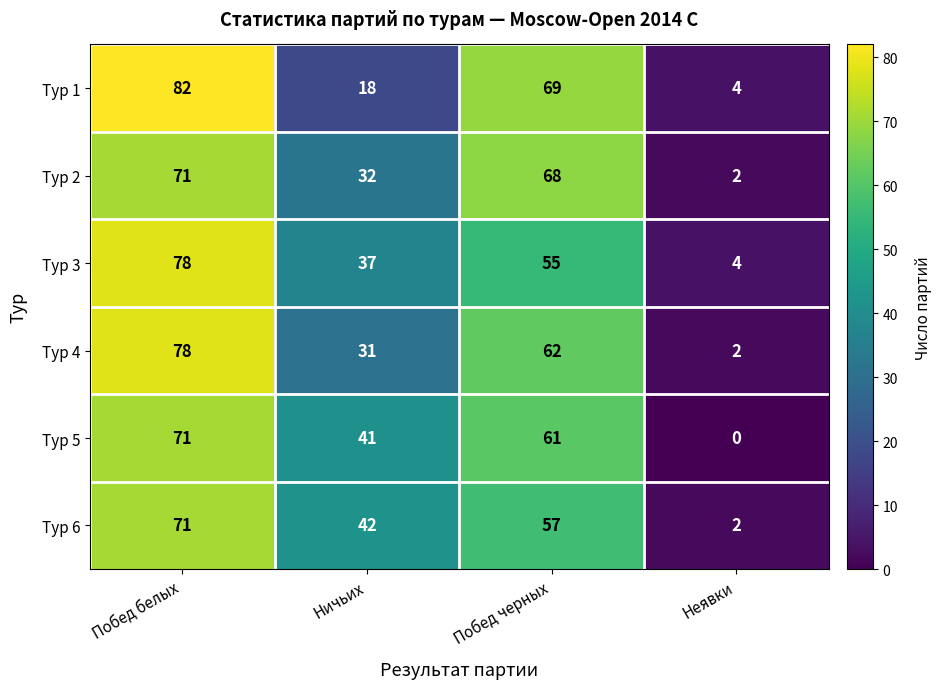

What is the difference between the highest and lowest values at Ничьих?

24